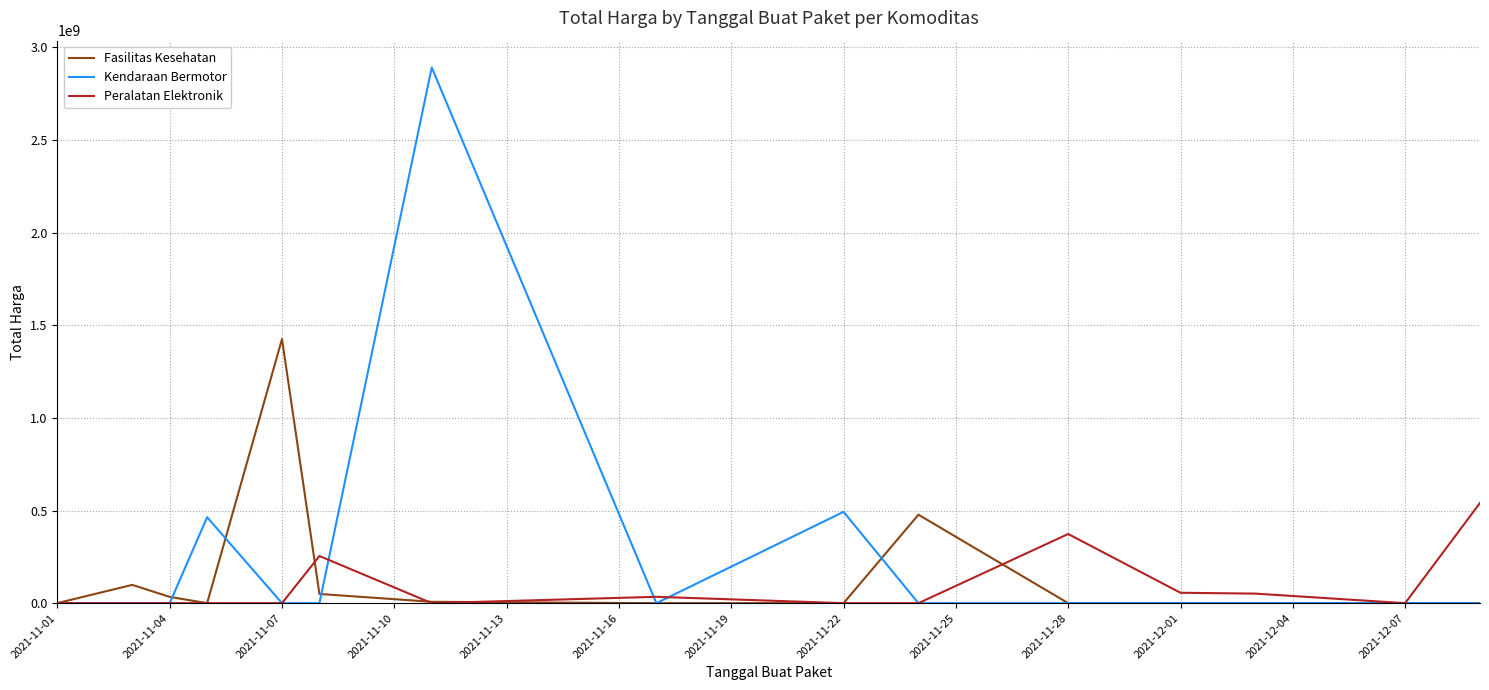

List the series in order of their peak value, lowest first.

Peralatan Elektronik, Fasilitas Kesehatan, Kendaraan Bermotor